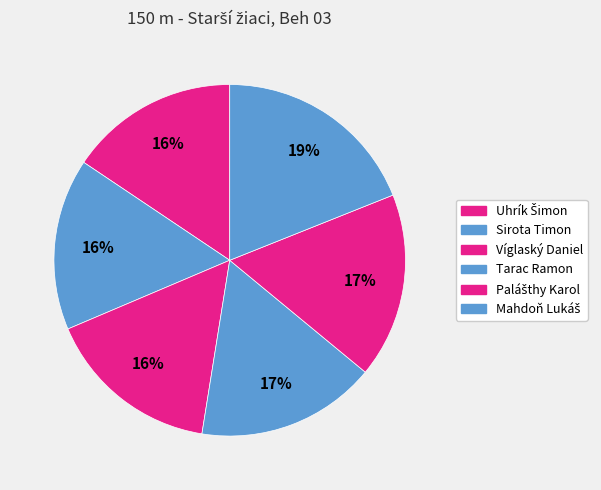

To the nearest percent, what is the difference between the largest and smallest slice percentages?

3%